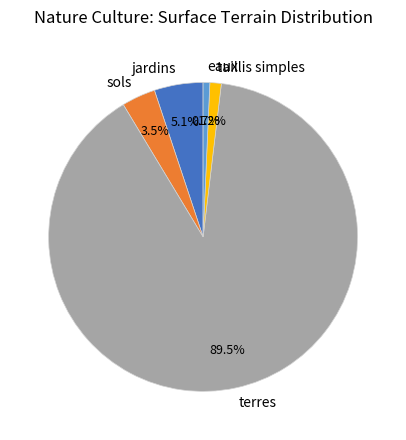

What is the largest slice in the pie chart?

terres